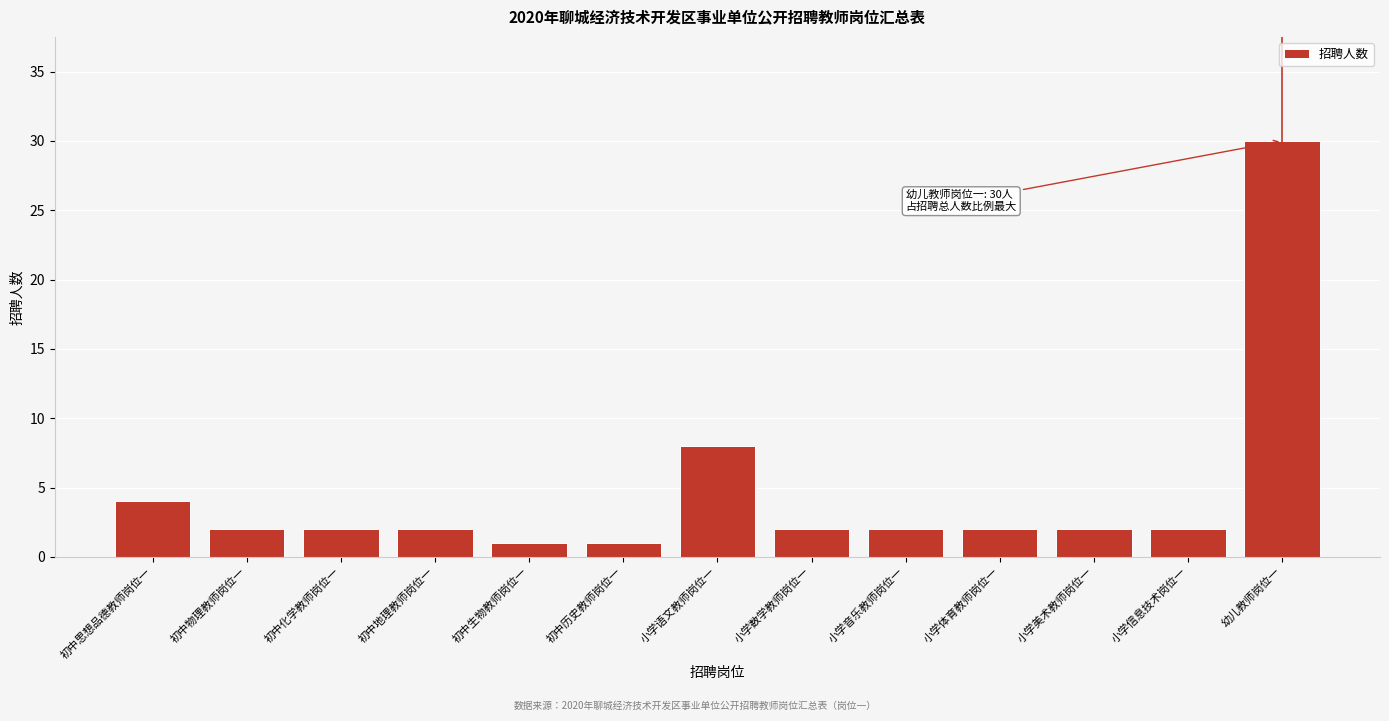

Reading right to left, extract all data points from this chart.

幼儿教师岗位一=30	小学信息技术岗位一=2	小学美术教师岗位一=2	小学体育教师岗位一=2	小学音乐教师岗位一=2	小学数学教师岗位一=2	小学语文教师岗位一=8	初中历史教师岗位一=1	初中生物教师岗位一=1	初中地理教师岗位一=2	初中化学教师岗位一=2	初中物理教师岗位一=2	初中思想品德教师岗位一=4